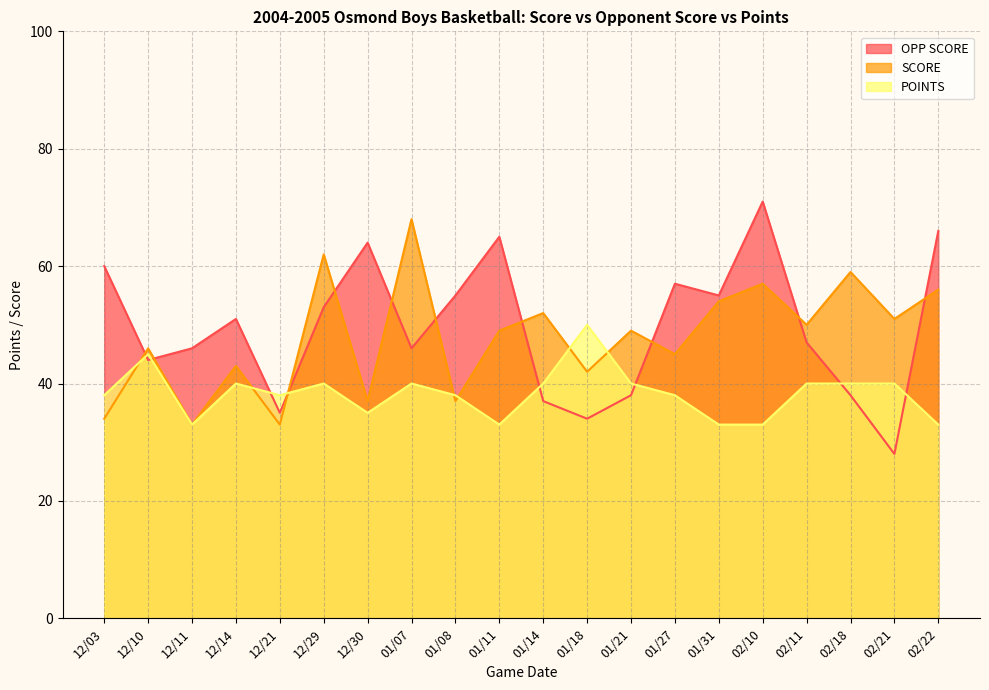

What is the maximum value for POINTS?

50